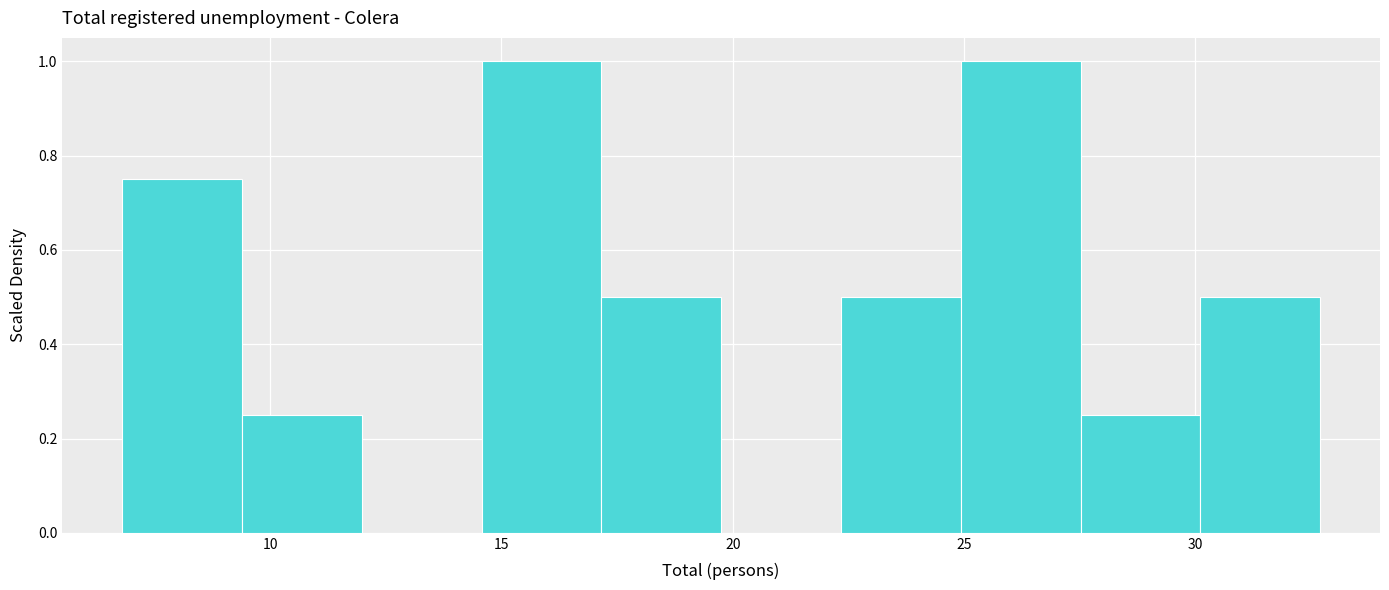

Reading left to right, list every bar in this chart as the range it spans on the x-axis followed by its height. Neither the bar edges nor the heights are printed on the chart, so give them approximately, as read against the axes.

7.0 to 9.5: 0.76
9.5 to 12.0: 0.26
12.0 to 14.5: 0
14.5 to 17.0: 1.00
17.0 to 20.0: 0.50
20.0 to 22.5: 0
22.5 to 25.0: 0.50
25.0 to 27.5: 1.00
27.5 to 30.0: 0.26
30.0 to 32.5: 0.50